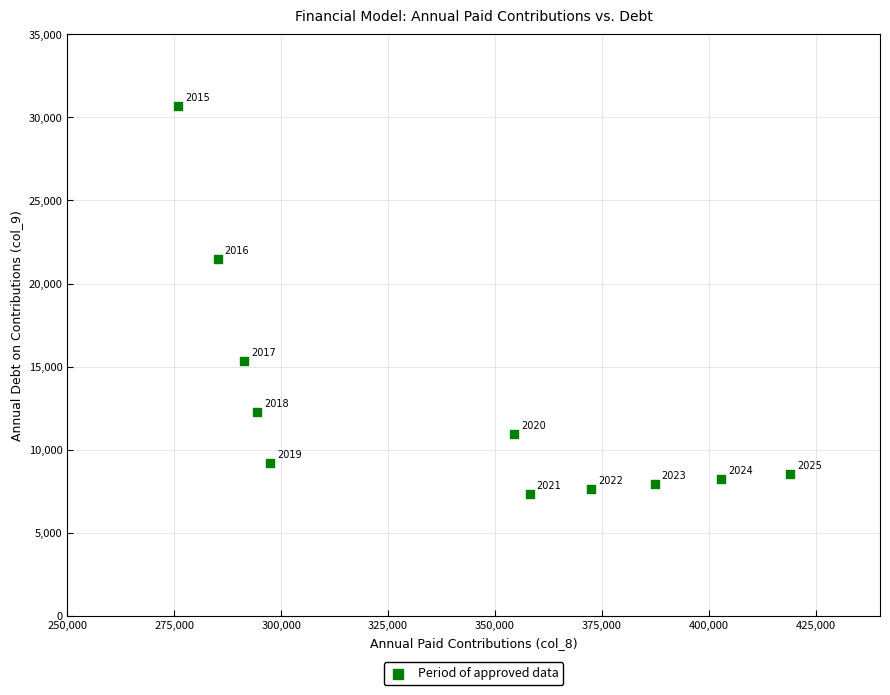

What Y value in the scatter plot is closest to 18984?

21462.0